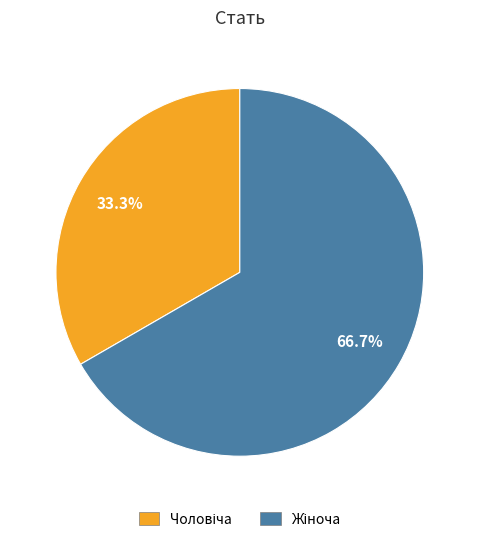

Is there any slice that represents more than half of the pie?

Yes